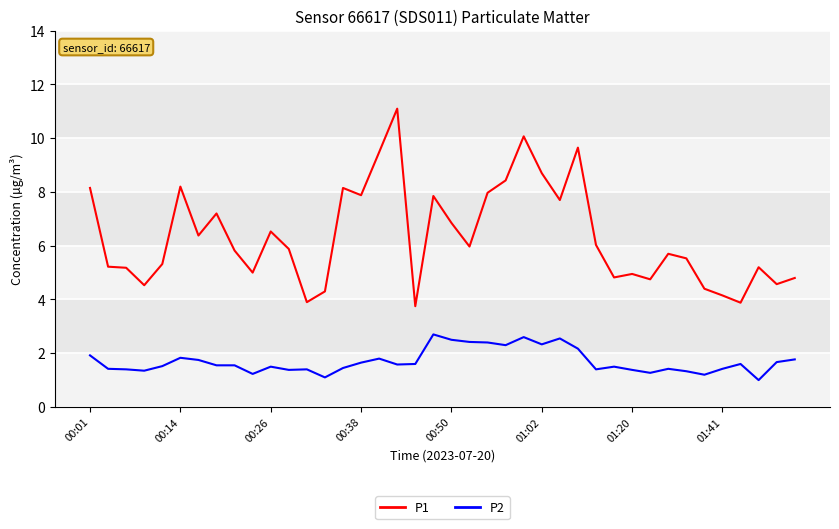

Which series has the widest spread of values?

P1